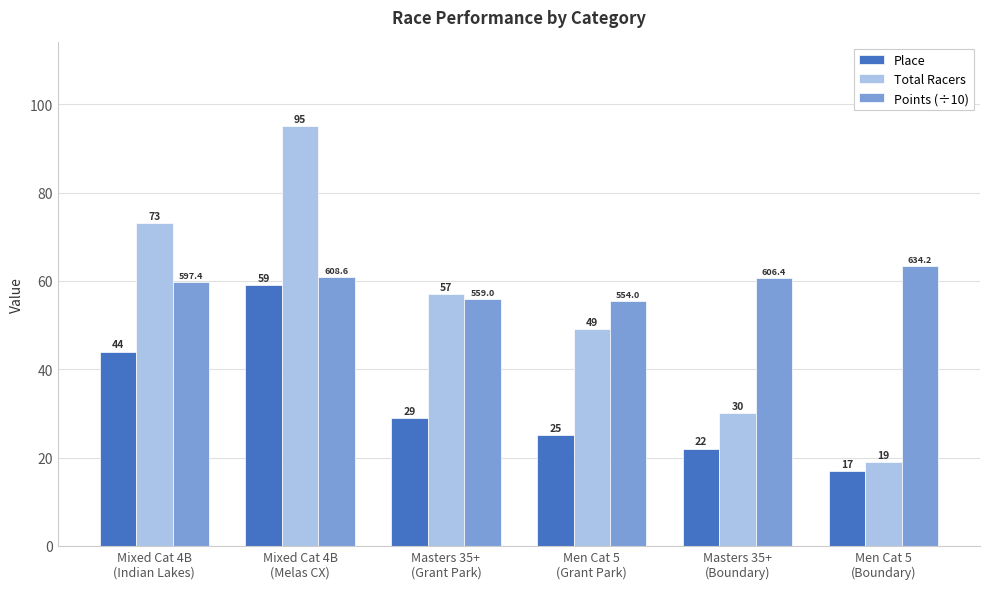

What position from the left is Mixed Cat 4B
(Melas CX)?

2